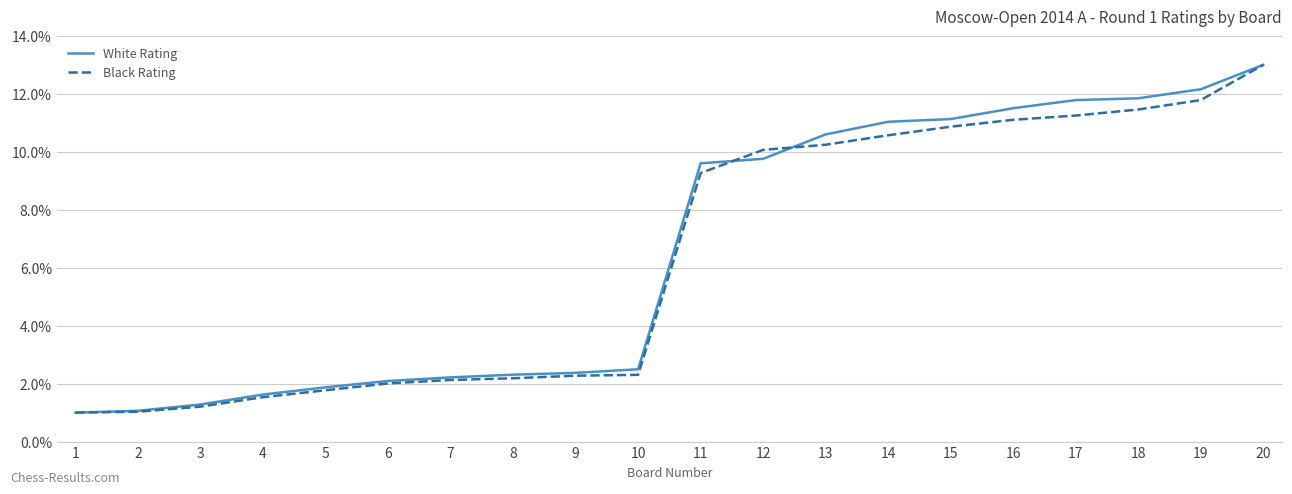

The value of Black Rating at 15 is 16.6. True or false?

False